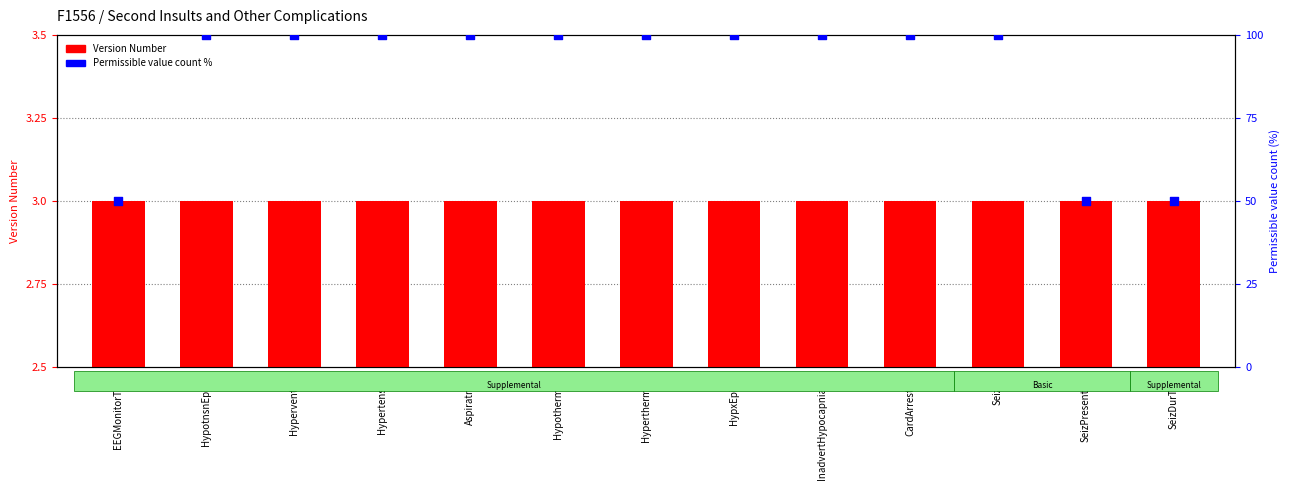

What are all the series names shown in the legend?

Version Number, Permissible value count %